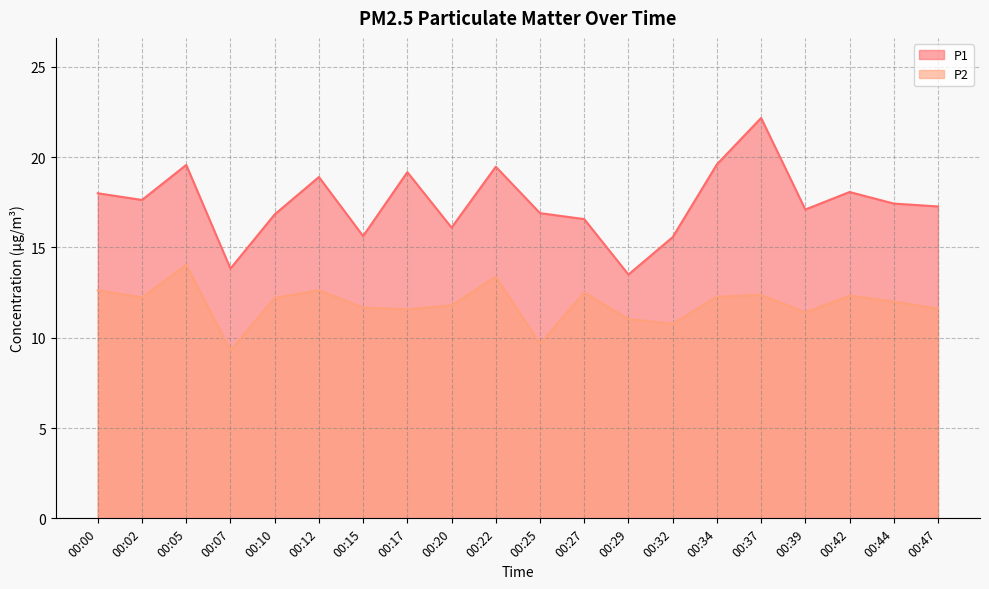

In P2, how many points are higher than both neighbors (excluding endpoints)?

6